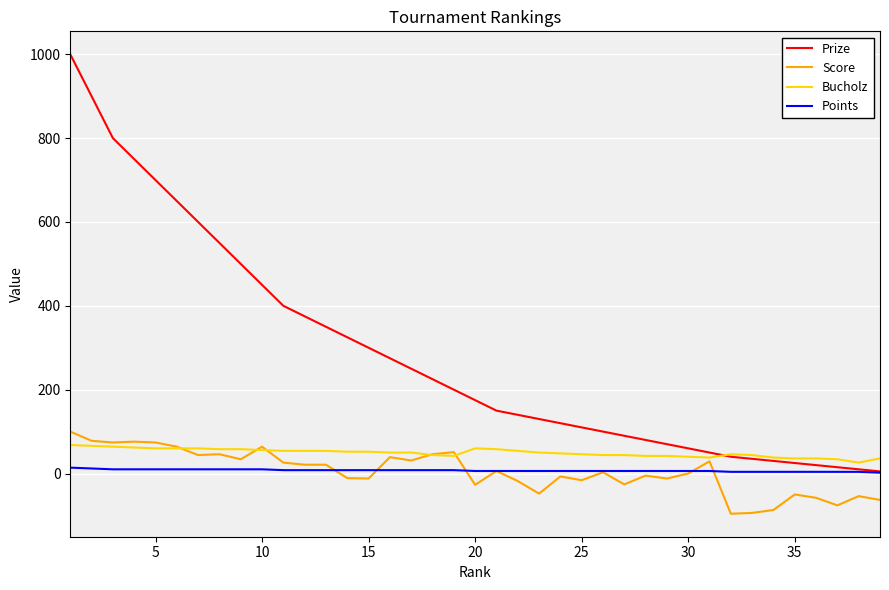

What is the highest value of the Prize series?

1000